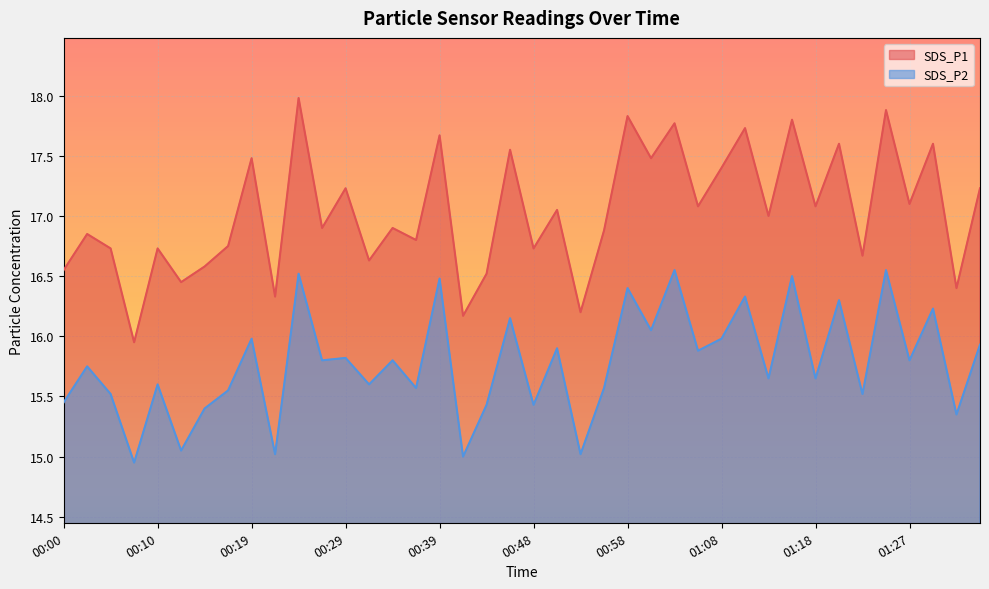

What is the maximum value shown in the chart?

18.0